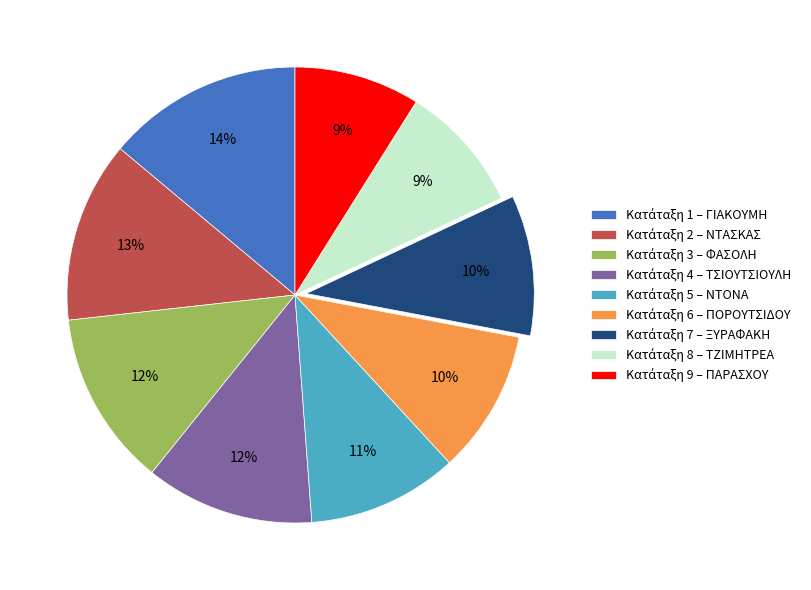

Is there any slice that represents more than half of the pie?

No